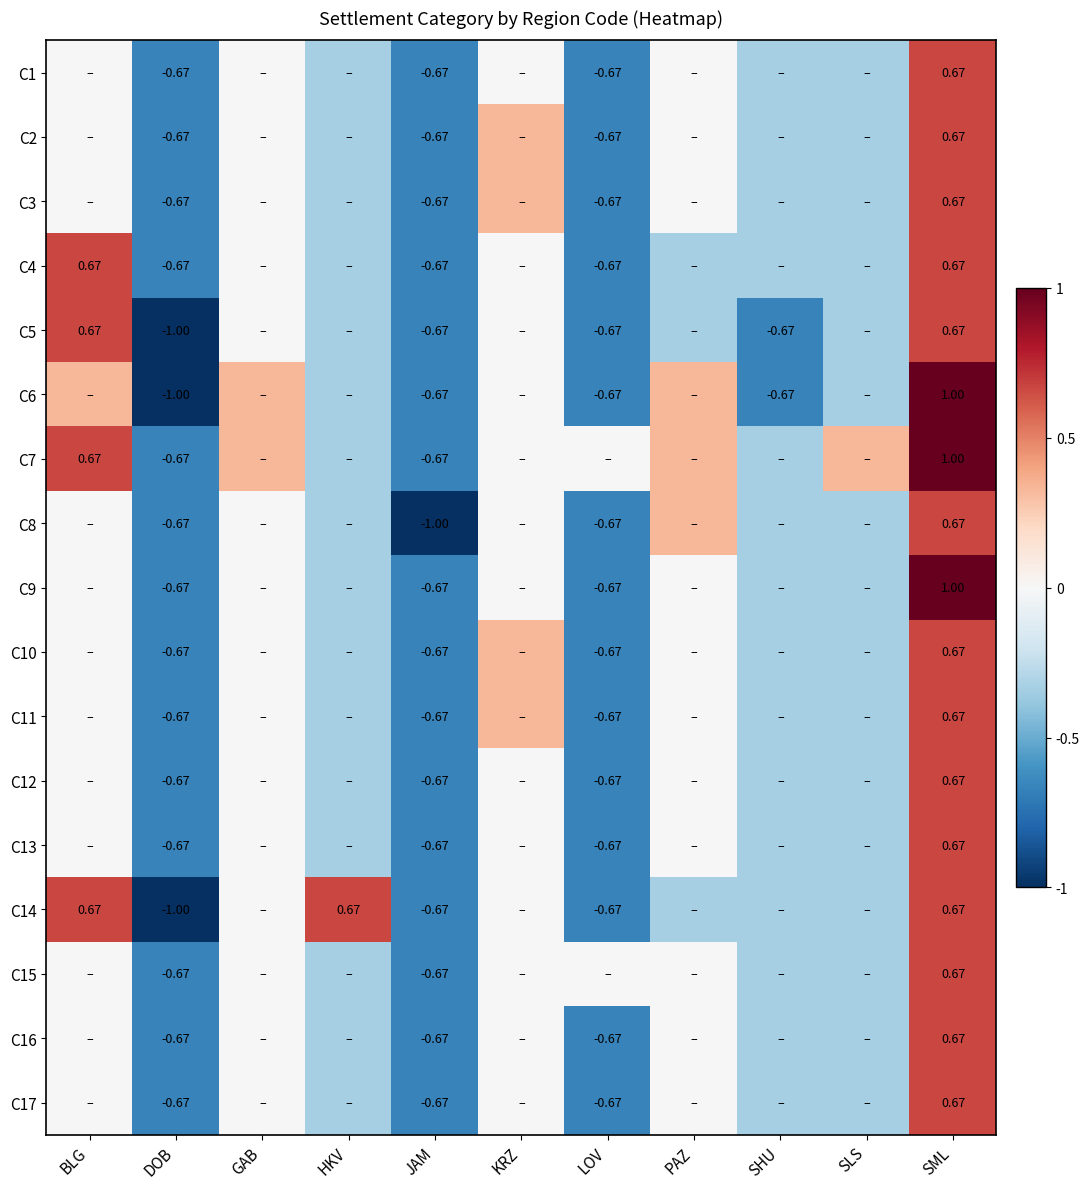

What is the difference between the maximum and minimum values in the C5 series?

1.7